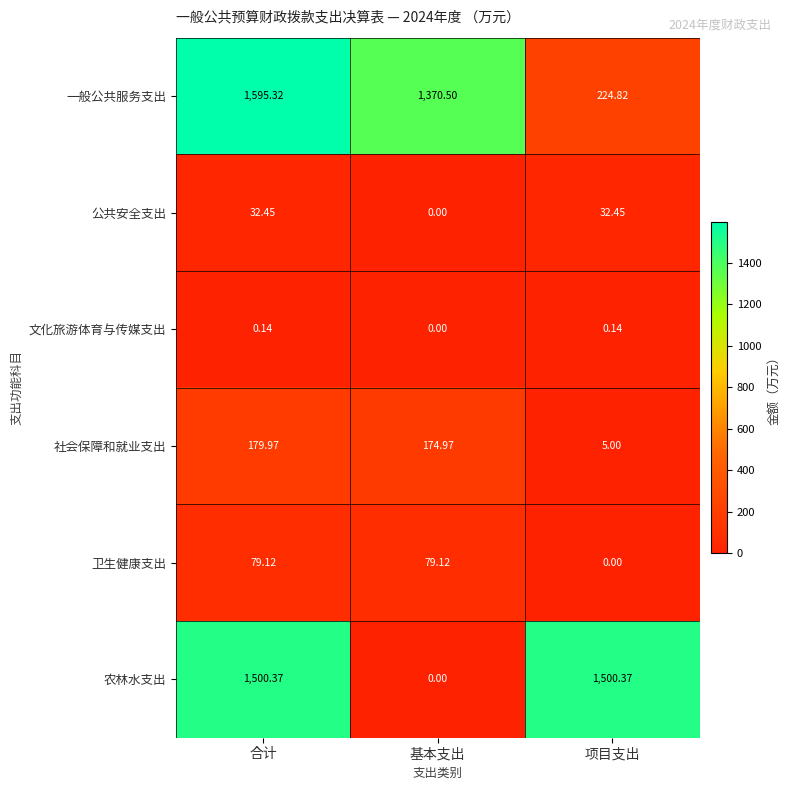

Count the number of categories in the chart.

3